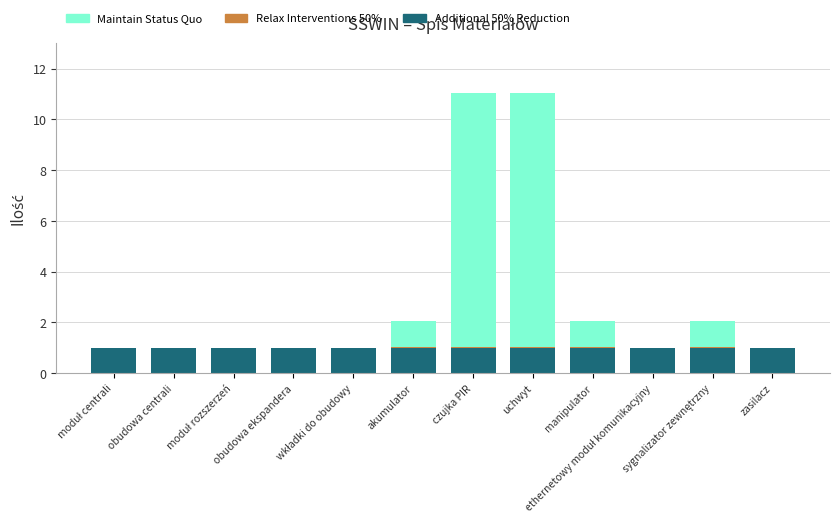

What is the maximum value for Additional 50% Reduction?

1.0